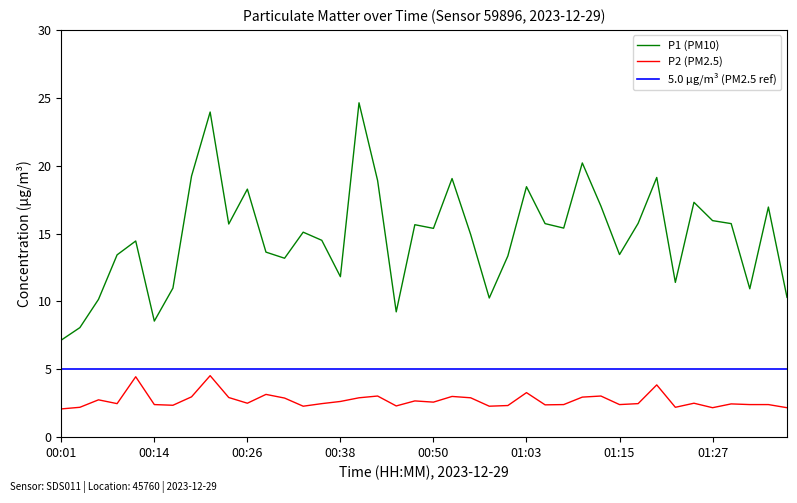

Rank the series by their maximum value, from lowest to highest.

P2, P1